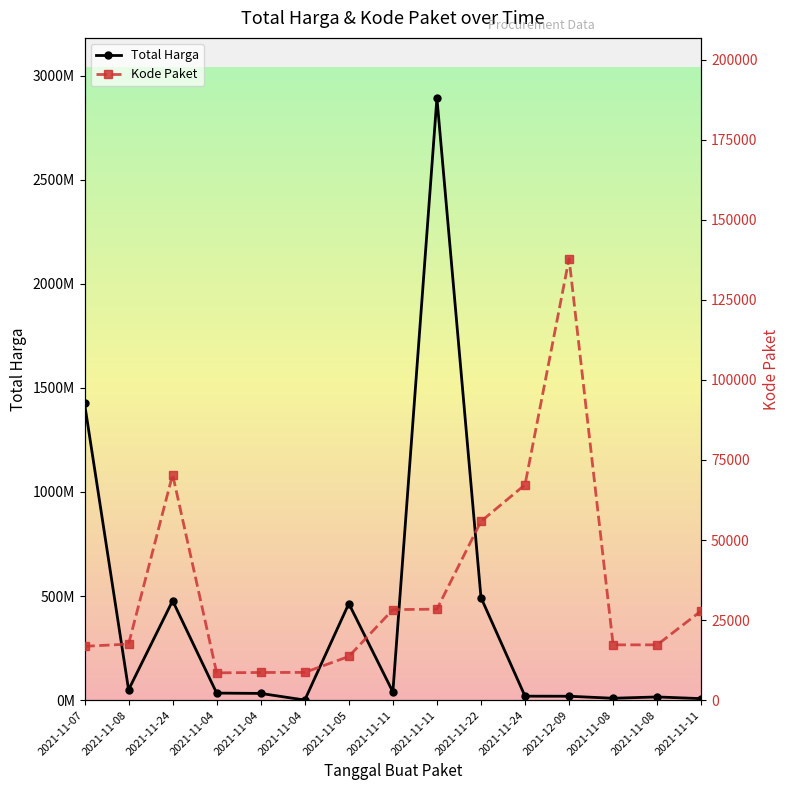

Where does the Kode Paket series first go above 17509?

2021-11-24